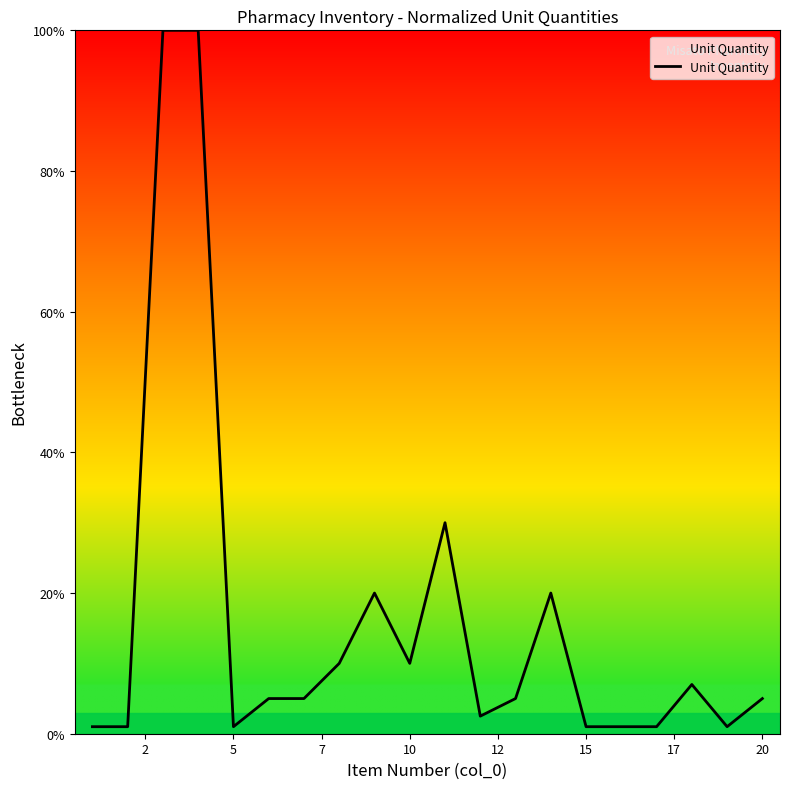

What is the greatest value displayed?

100.0